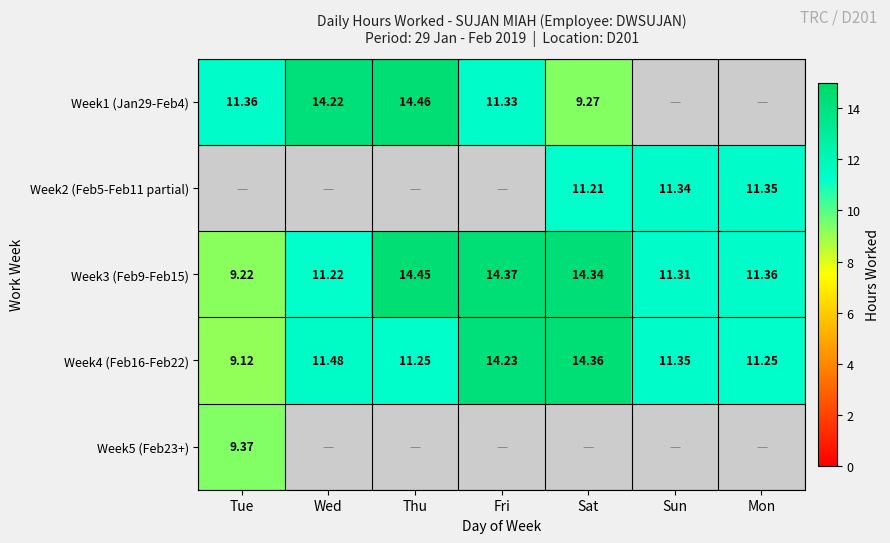

Which category has the highest value in the Week3 (Feb9-Feb15) series?

Thu